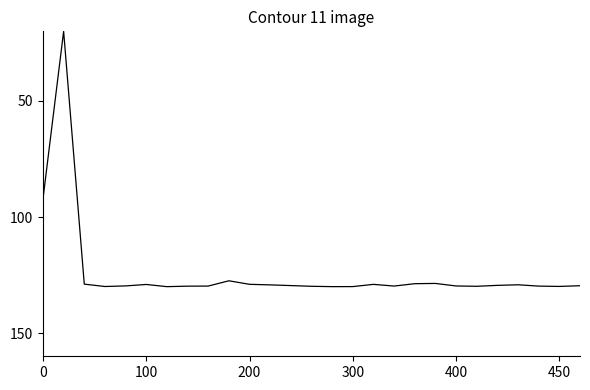

What is the minimum value shown in the chart?

20.0